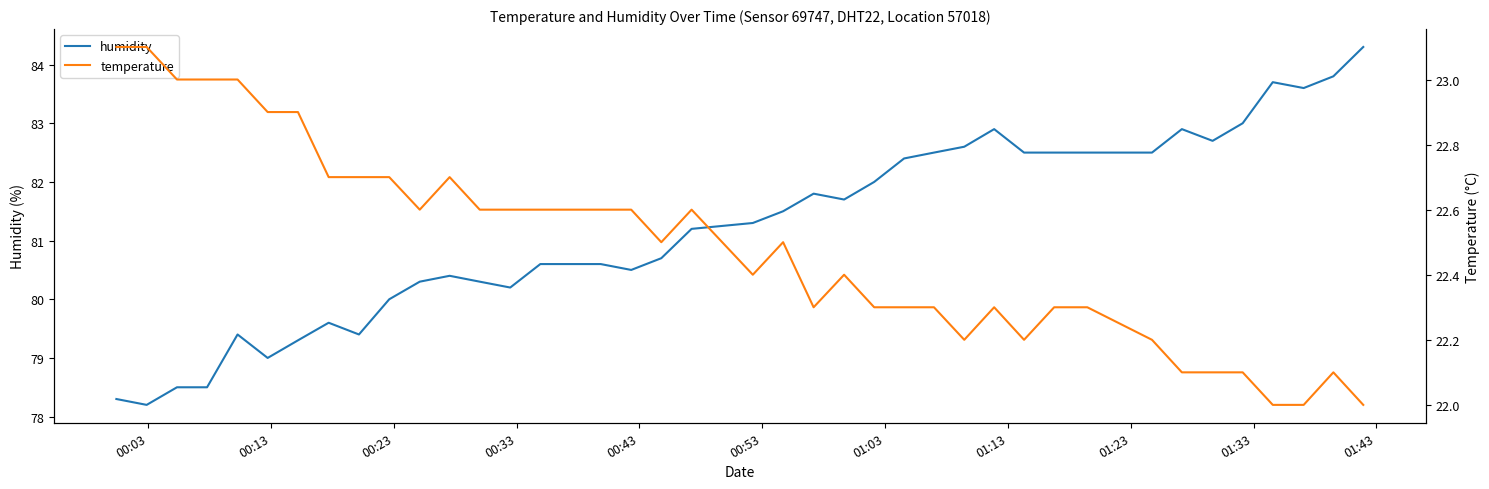

How many lines are shown in the chart?

2